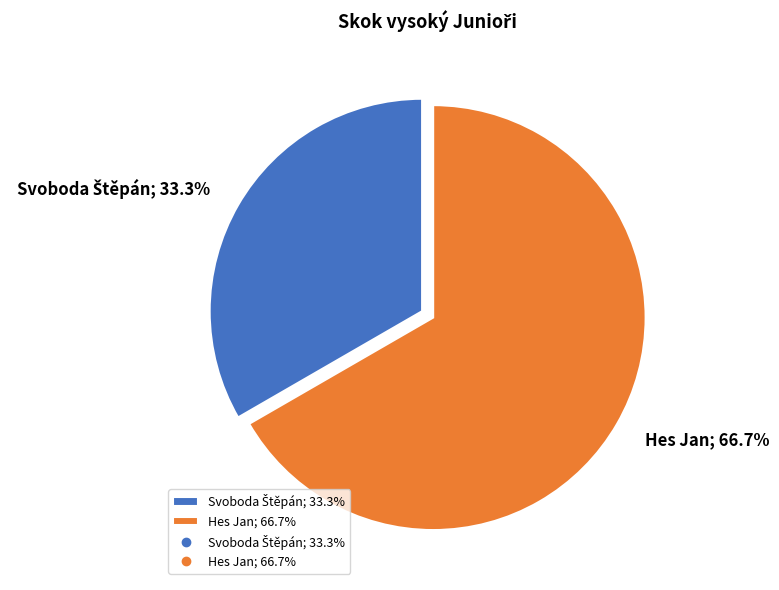

Is there a majority slice in this chart?

Yes